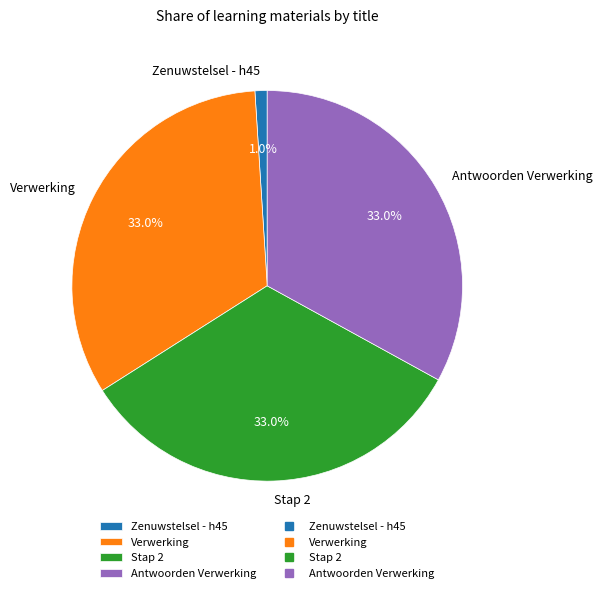

What percentage is the Zenuwstelsel - h45 slice, to the nearest percent?

1%